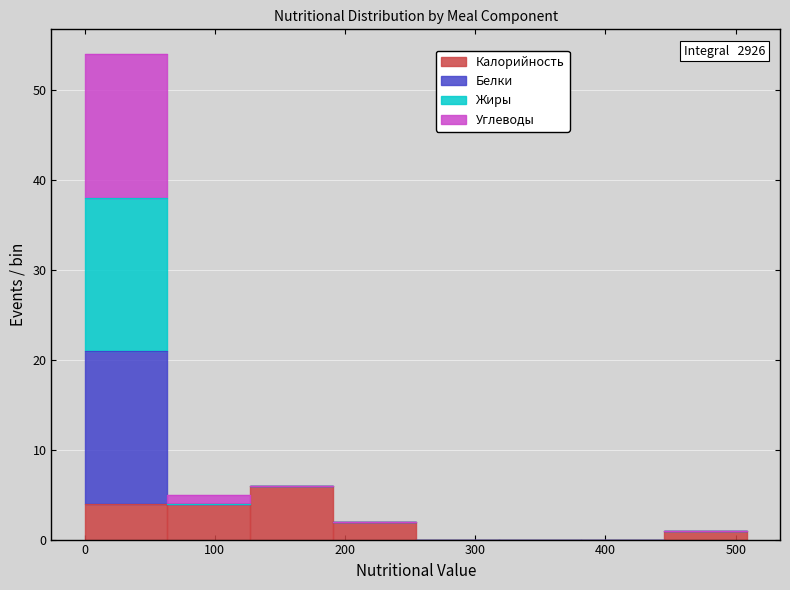

Which range on the x-axis has the tallest stacked bar (by total height)?

0 to 60